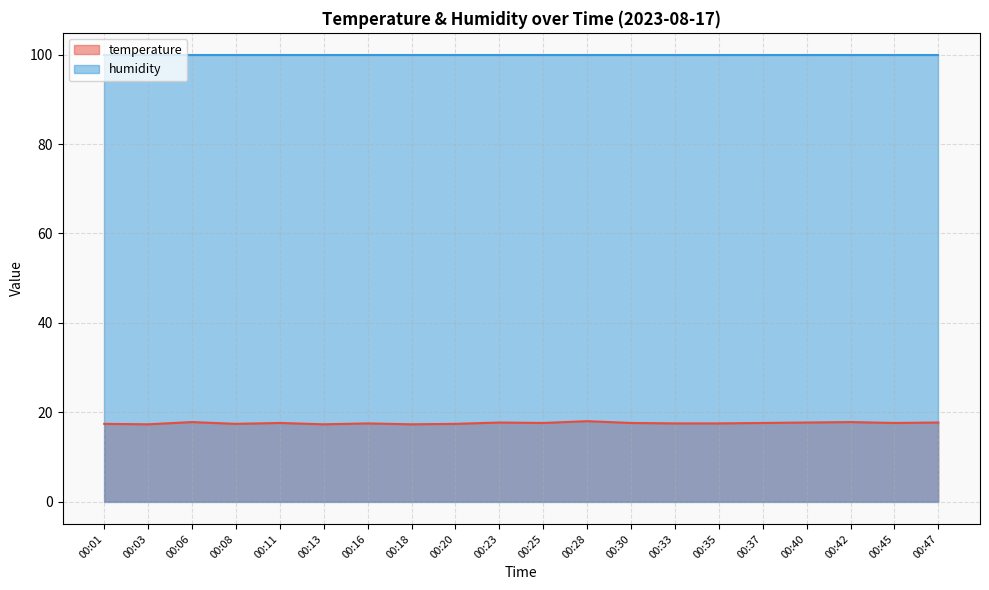

Does the chart display data point markers on the line(s)?

No